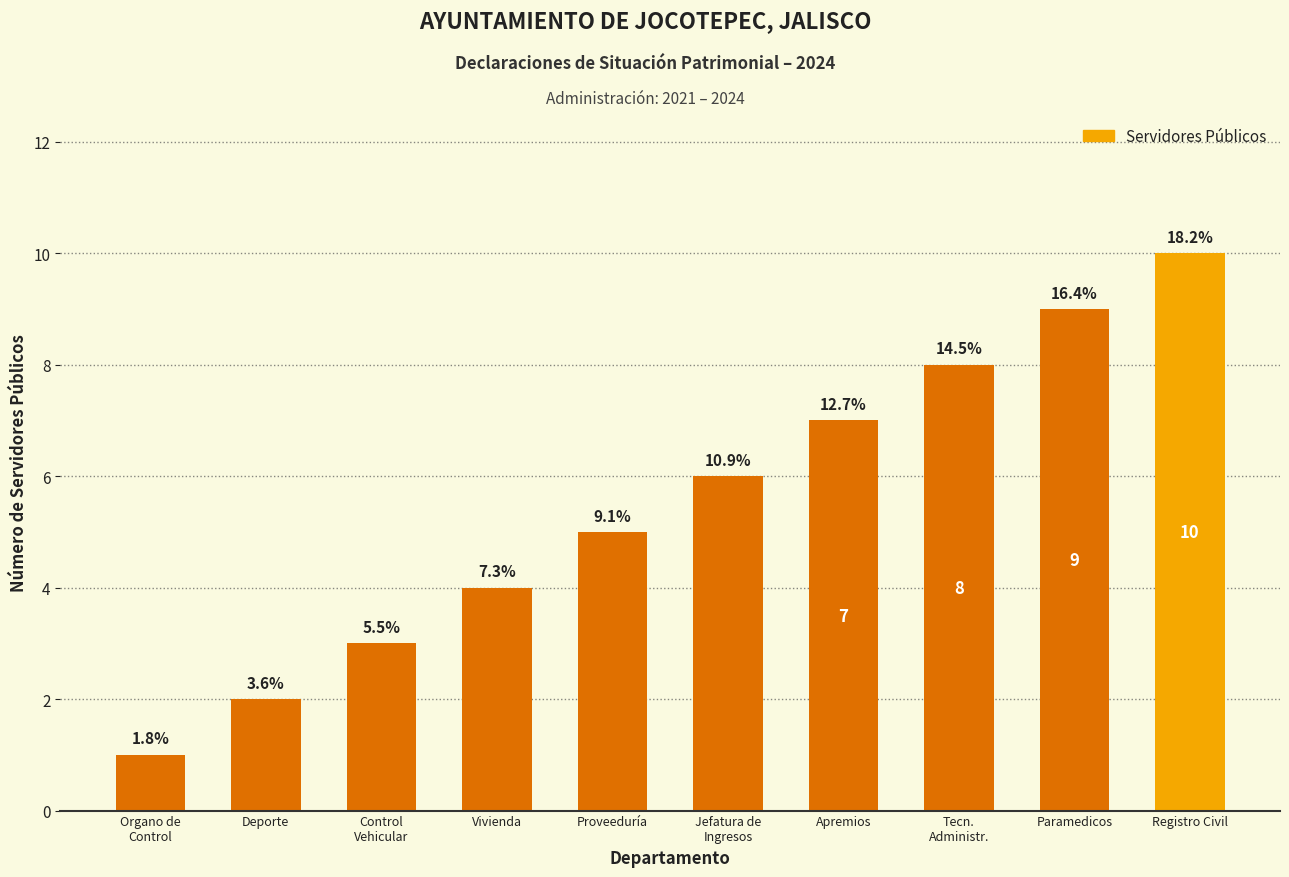

What is the difference between the maximum and second lowest values?

8